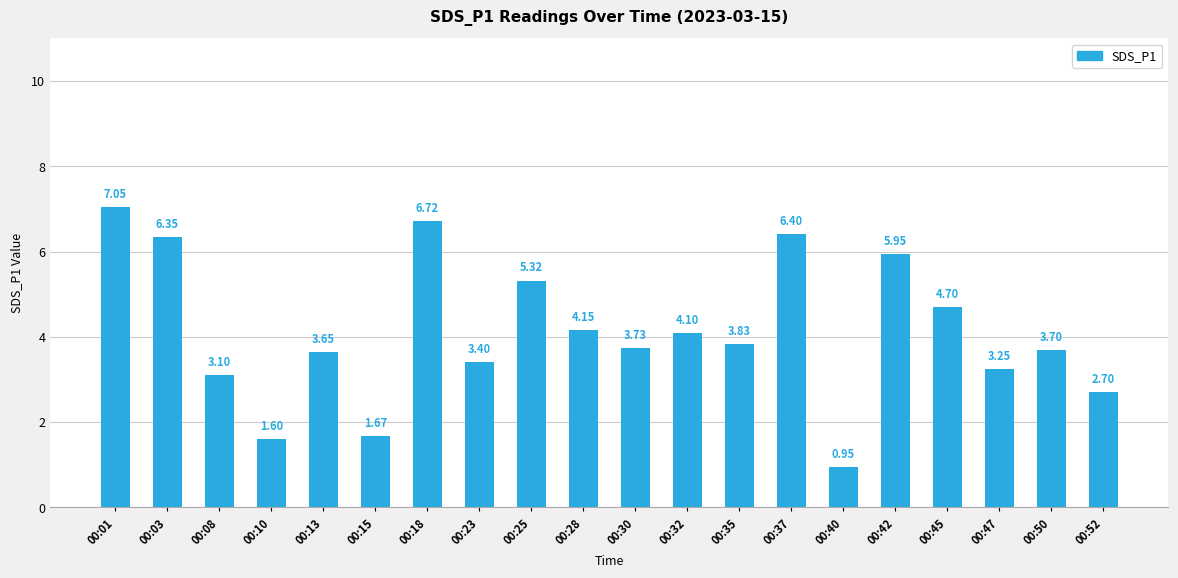

What is the sum of all values?

82.3